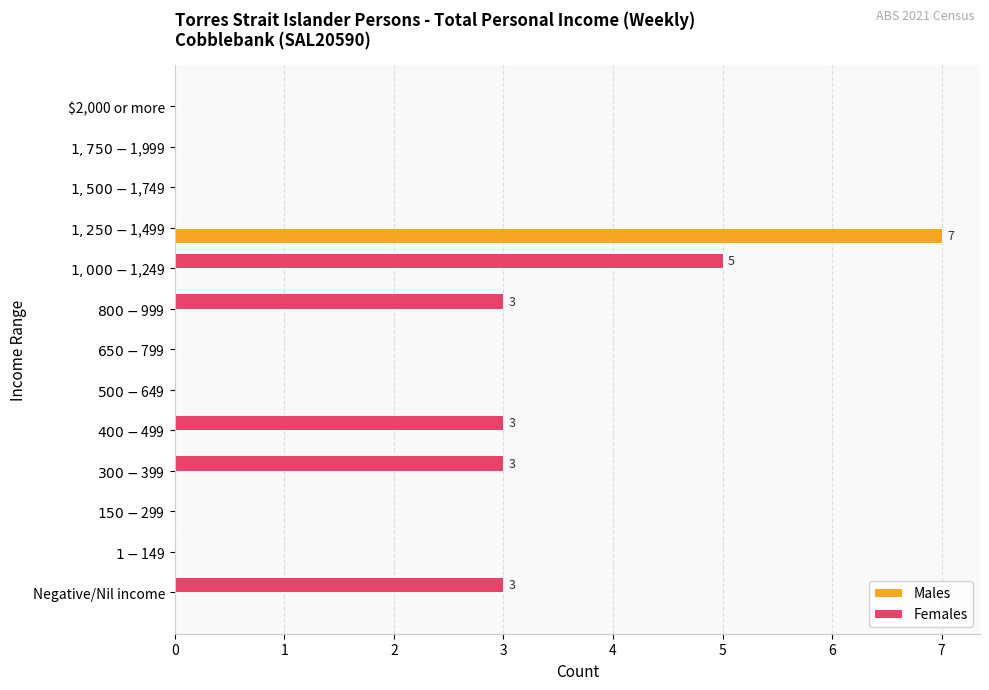

Which series has the largest range (max minus min)?

Males